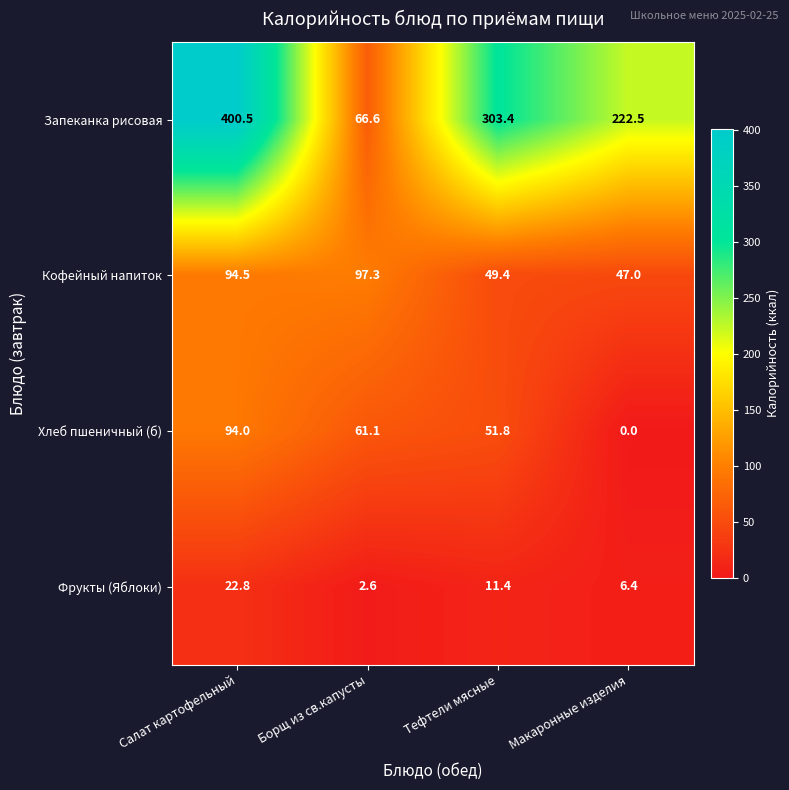

The Запеканка рисовая series shows 400.5 at Салат картофельный. True or false?

True